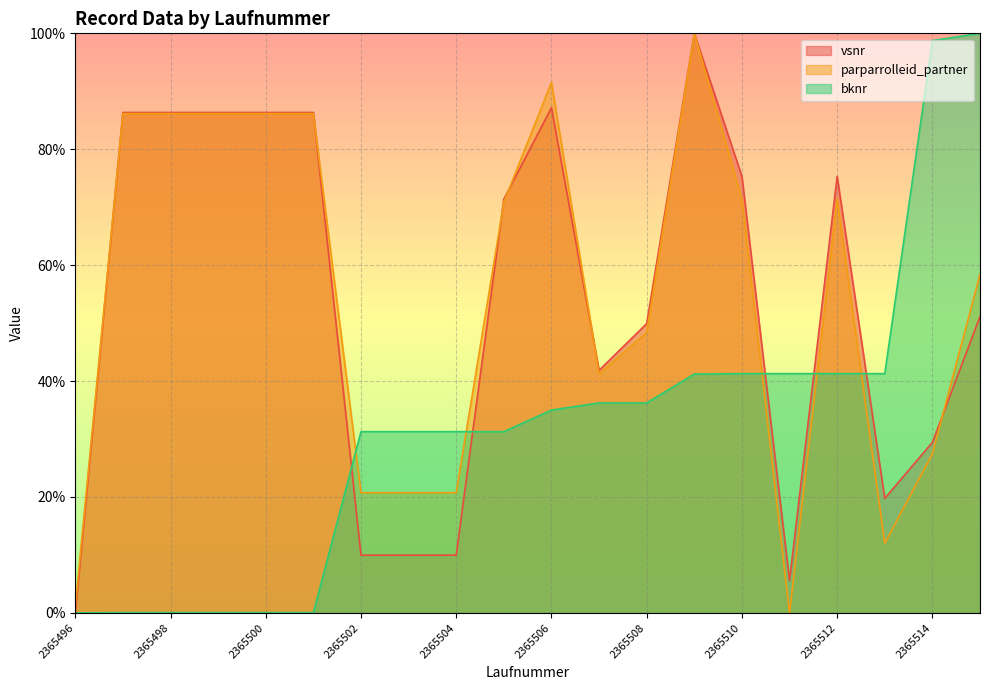

Is it true that bknr equals 31.3 at 2365504?

True